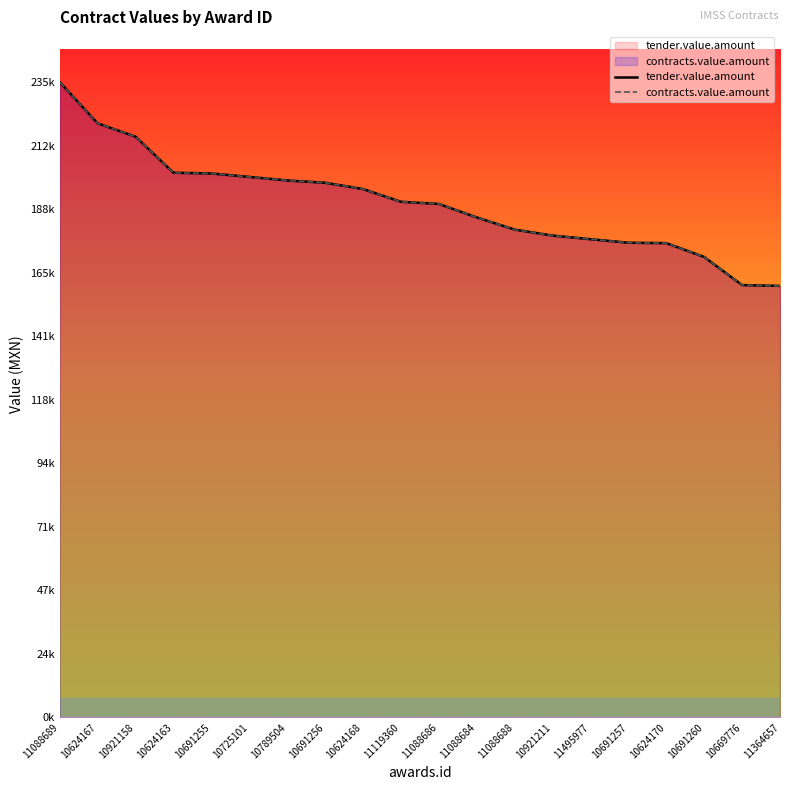

True or false: tender.value.amount has more than 1 points higher than both neighbors.

False